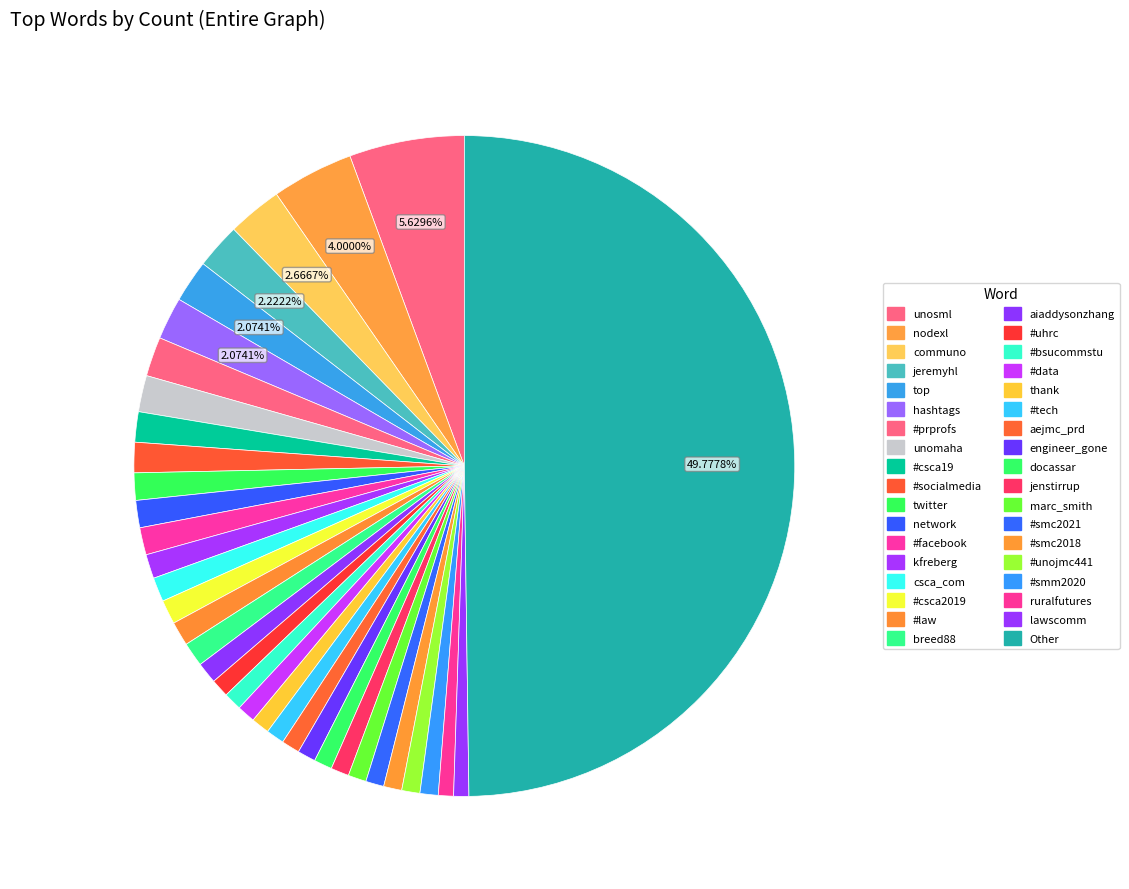

The #bsucommstu slice represents 15% of the pie. True or false?

False